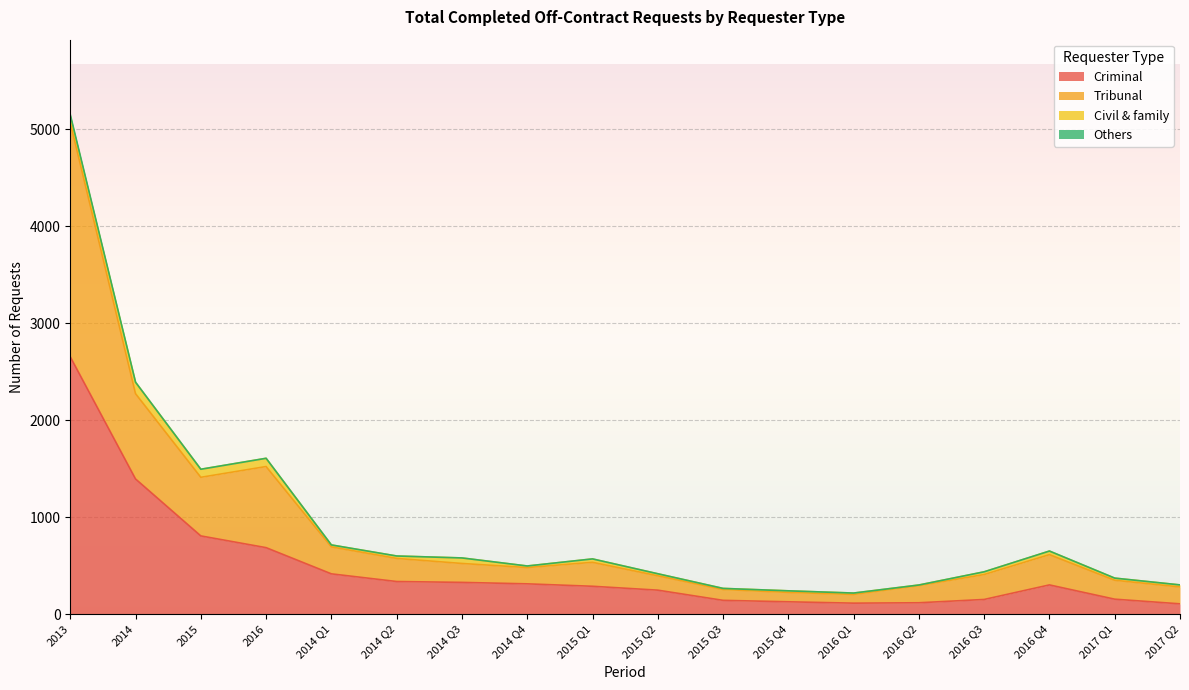

What position from the right is 2013?

18